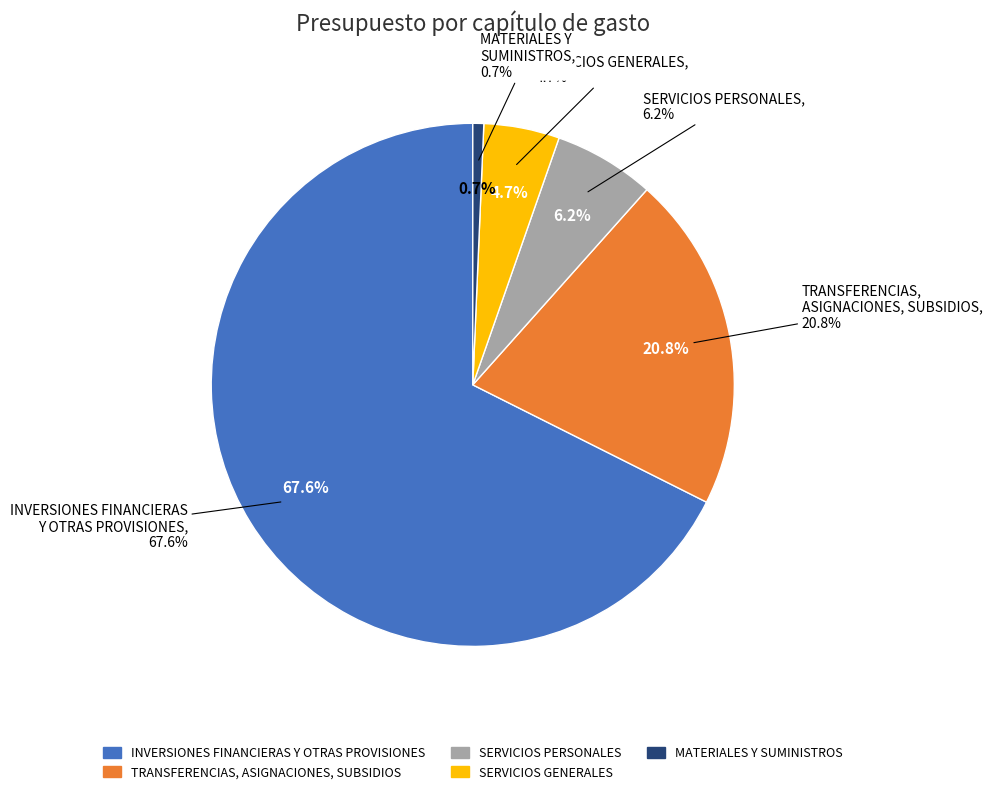

Rank the categories by value from lowest to highest.

MATERIALES Y SUMINISTROS, SERVICIOS GENERALES, SERVICIOS PERSONALES, TRANSFERENCIAS, ASIGNACIONES, SUBSIDIOS, INVERSIONES FINANCIERAS Y OTRAS PROVISIONES